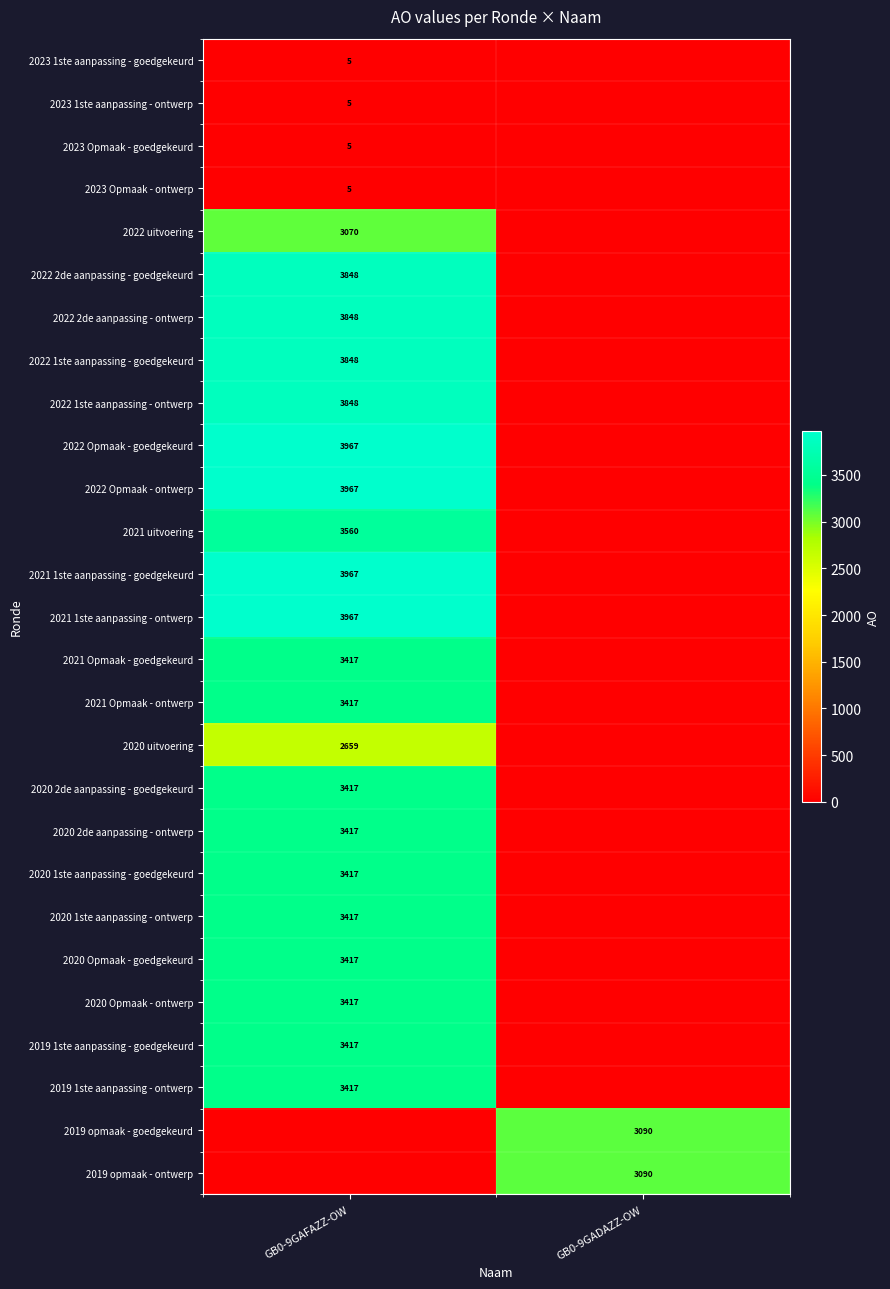

Between GB0-9GADAZZ-OW and GB0-9GAFAZZ-OW, which is larger?

GB0-9GAFAZZ-OW